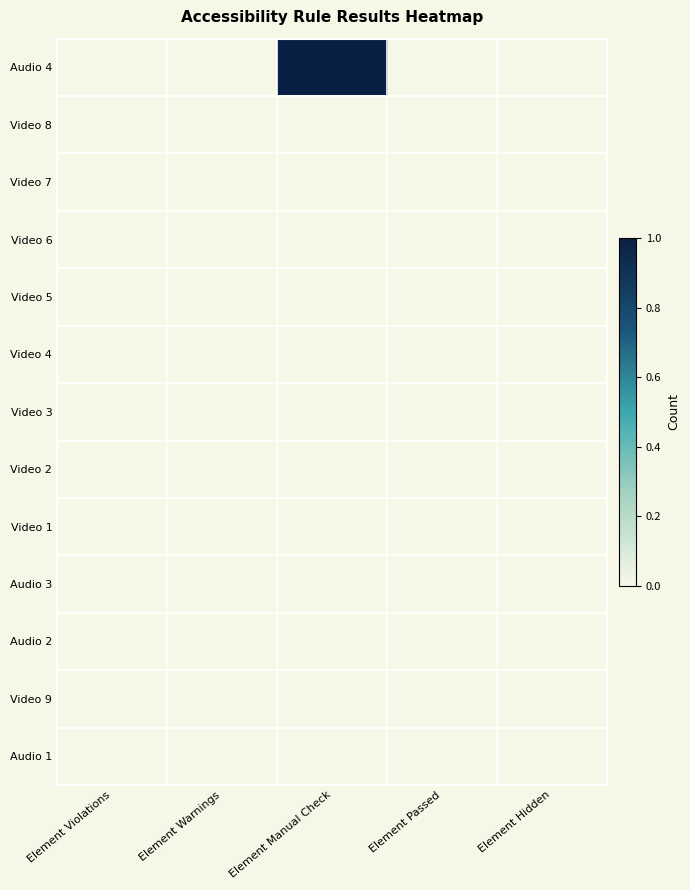

Rank the series at Element Warnings from lowest to highest value.

Audio 4, Video 8, Video 7, Video 6, Video 5, Video 4, Video 3, Video 2, Video 1, Audio 3, Audio 2, Video 9, Audio 1